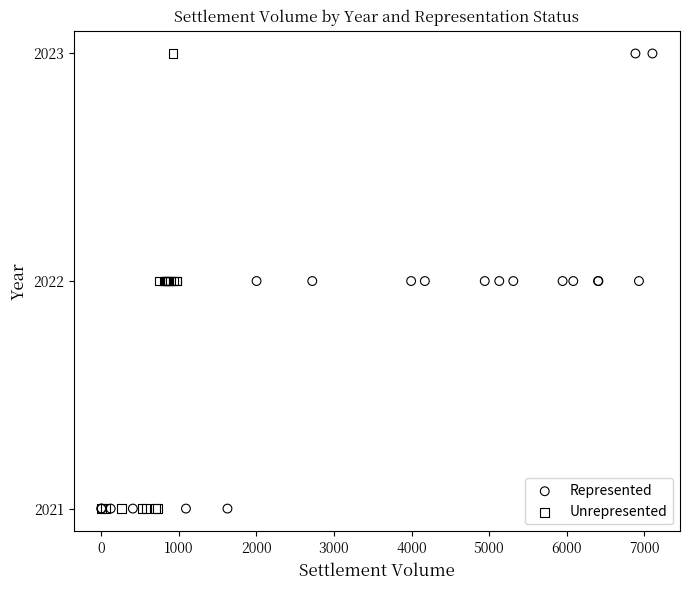

What are all the series names shown in the legend?

Represented, Unrepresented